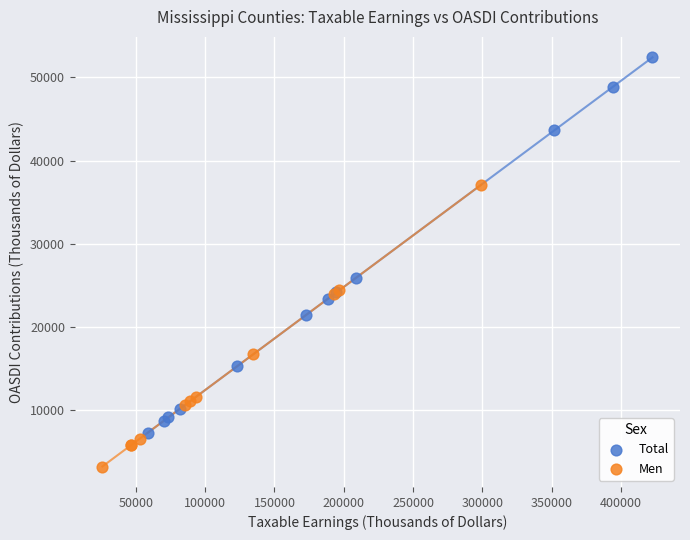

Which series contains the lowest Y value?

Men